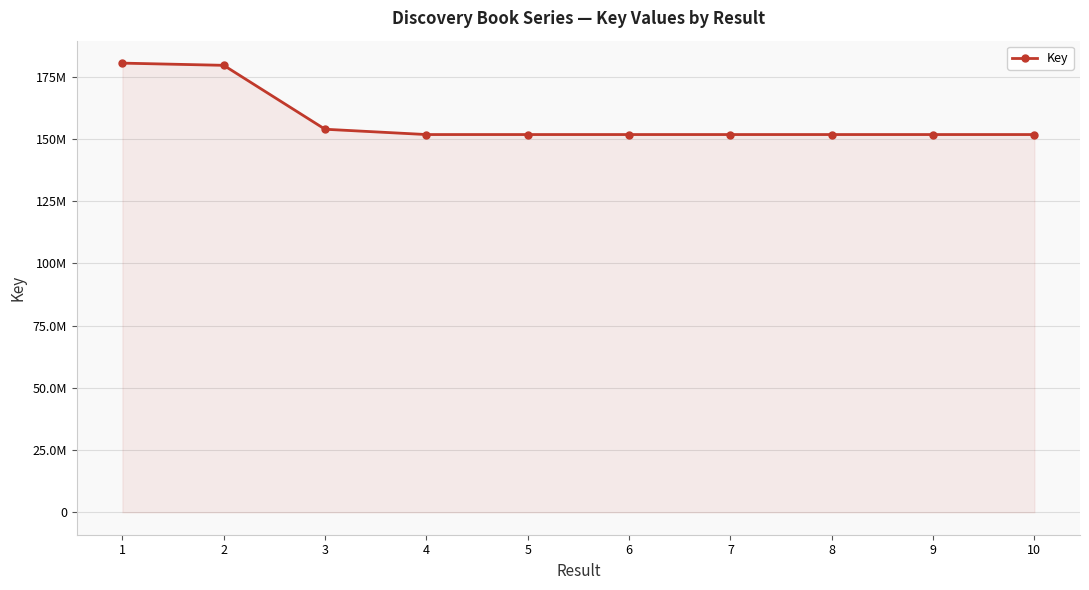

List the labels in order of value, largest first.

1, 2, 3, 10, 8, 7, 6, 5, 4, 9